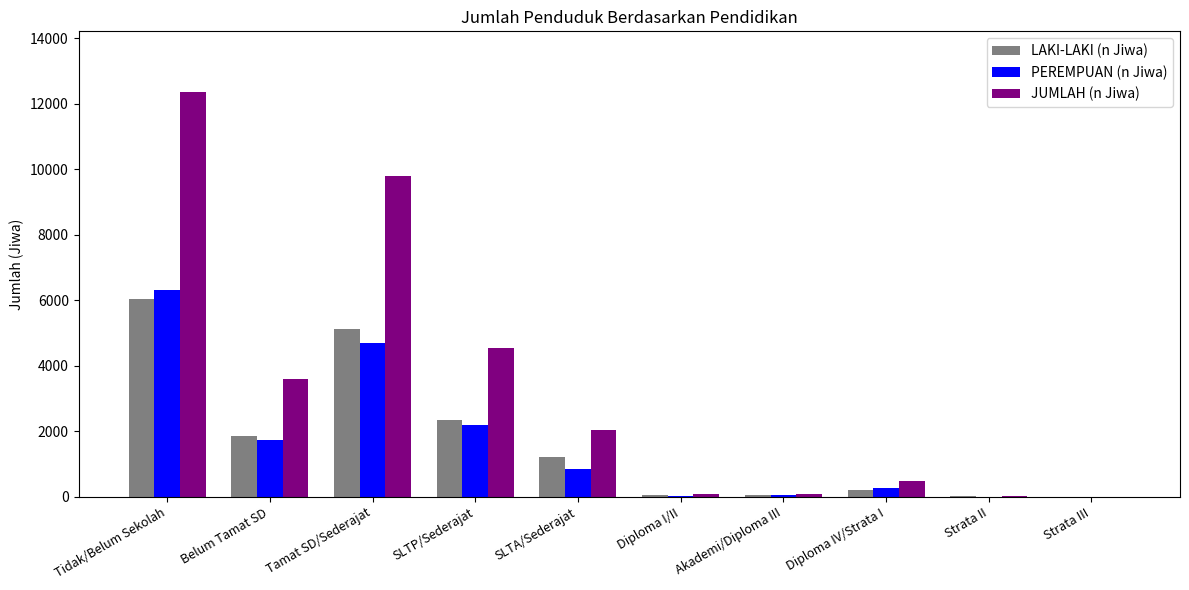

How many series are shown in this chart?

3